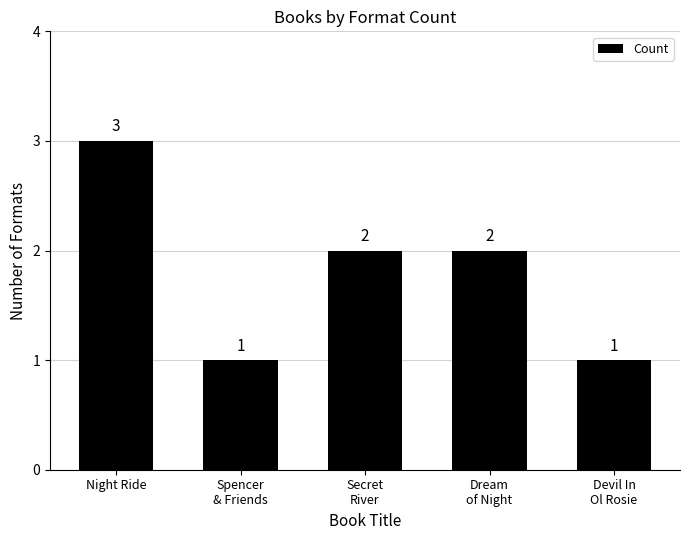

What is the change in value from Night Ride to Spencer
& Friends?

-2